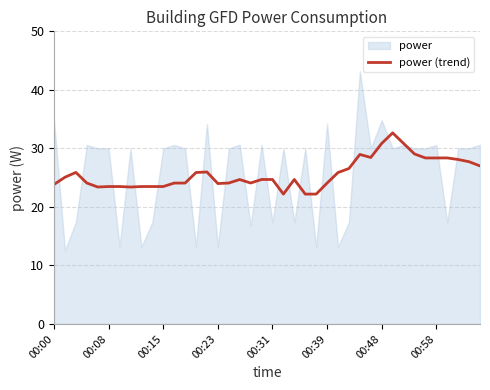

Is it true that the value at 32 is 47.6?

False